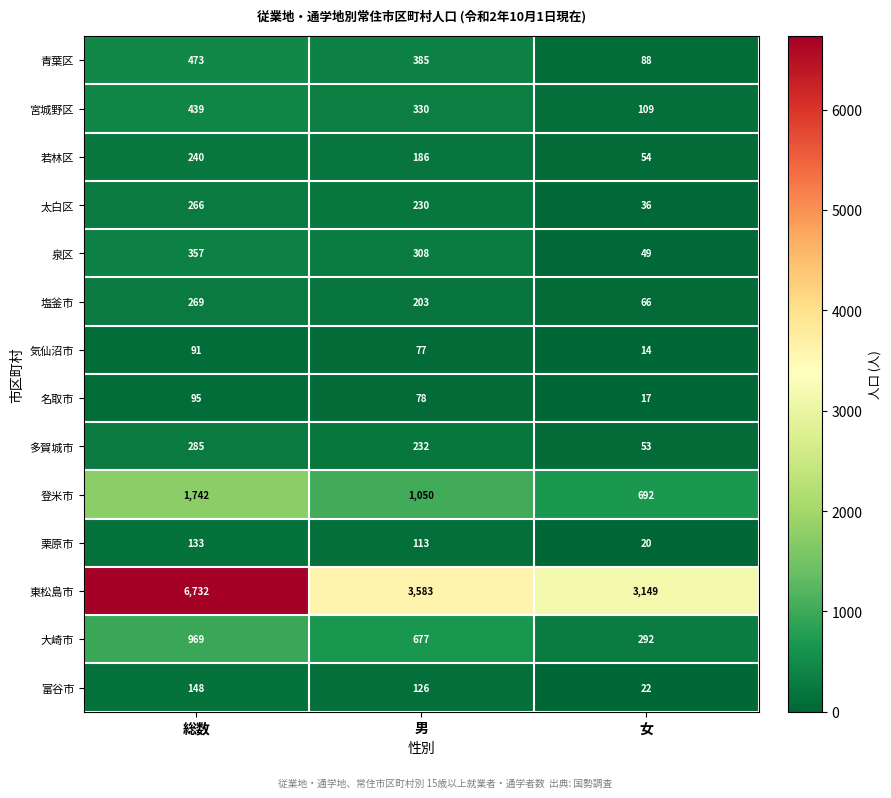

What is the minimum value shown in the chart?

14